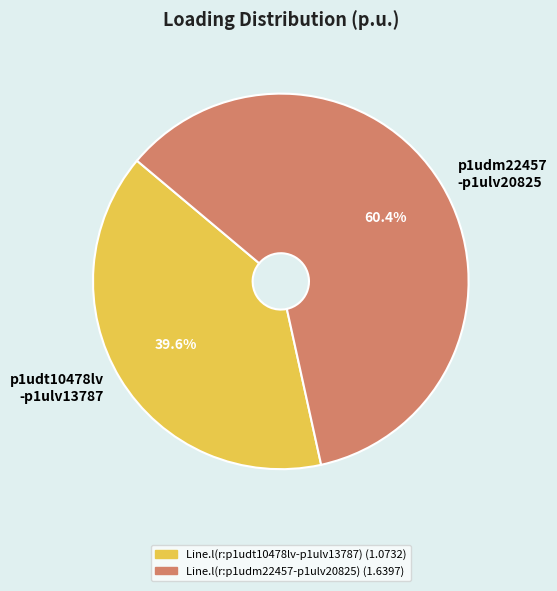

To the nearest percent, what is the average slice percentage?

50%